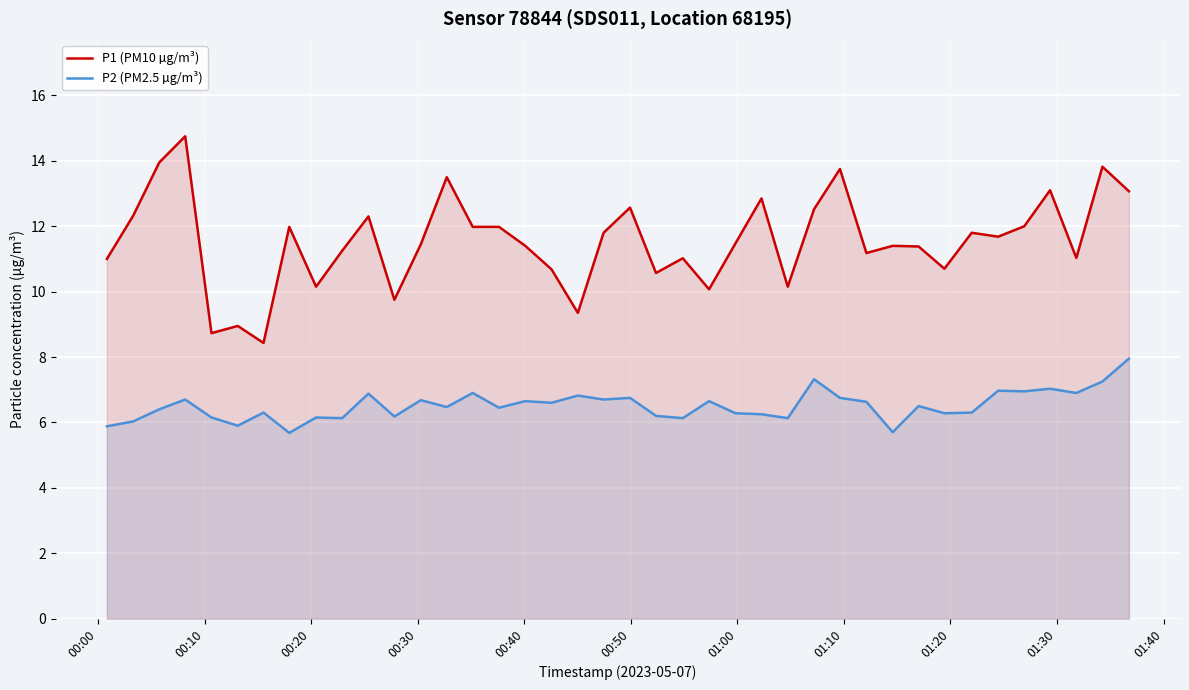

What is the maximum value for P1 (PM10 µg/m³)?

14.8